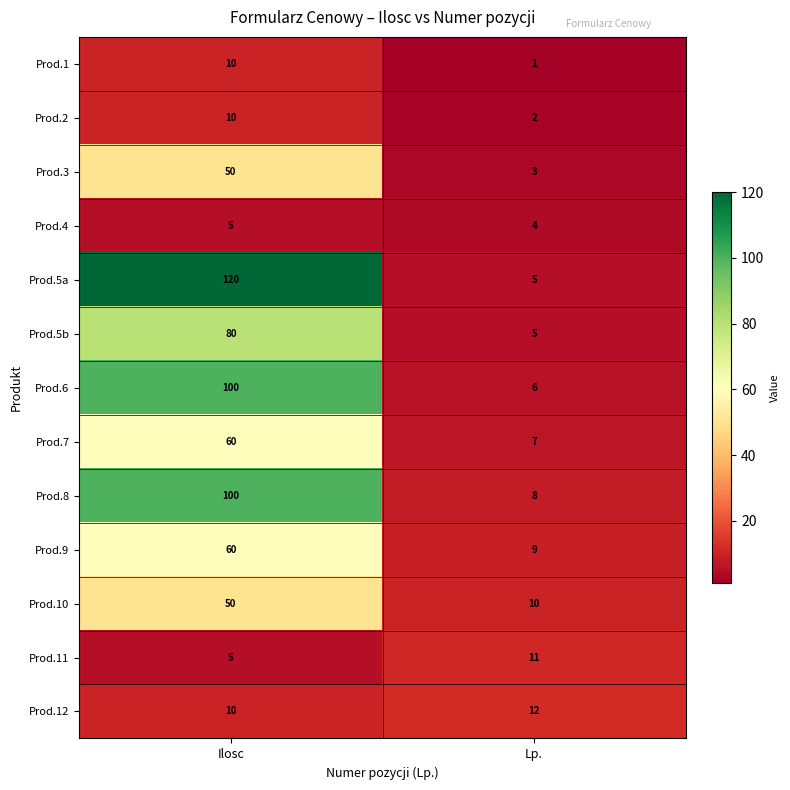

What is the sum of all Prod.6 values?

106